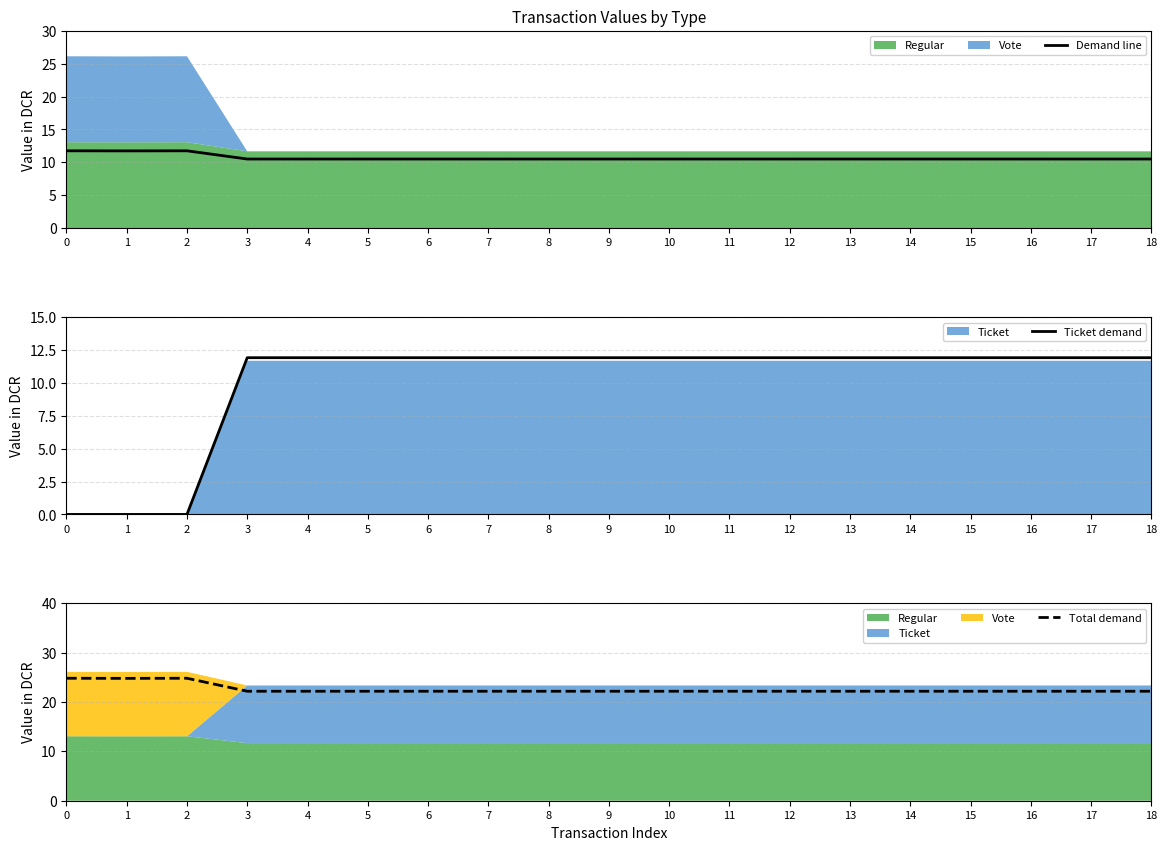

Is the value of Ticket demand at 15 greater than the value of Demand line at 3?

Yes